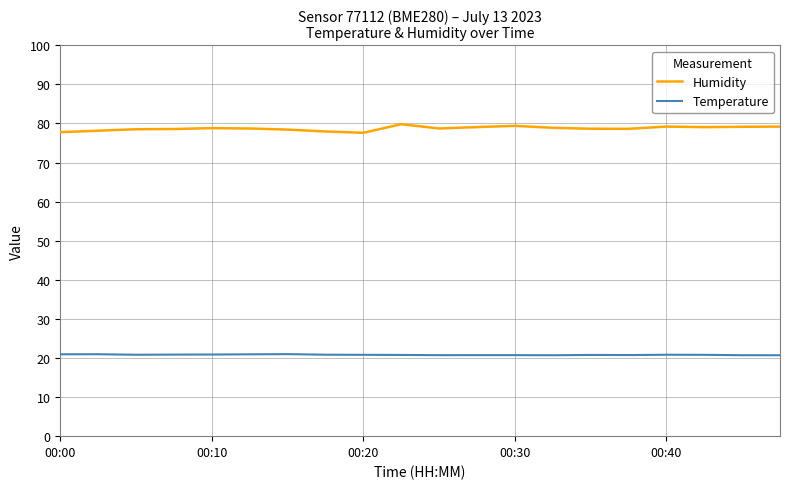

List the series in order of their peak value, highest first.

Humidity, Temperature